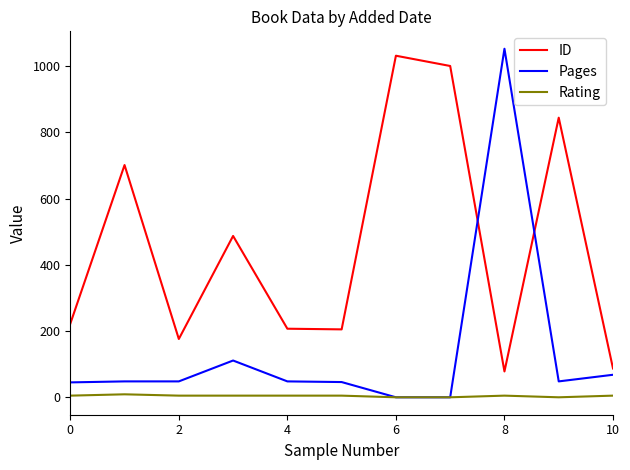

What is the difference between the second highest and second lowest values in the Rating series?

5